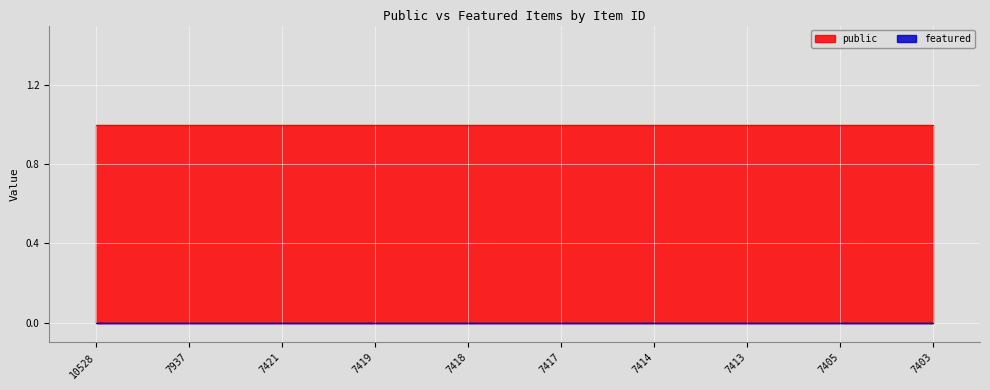

Reading left to right, what are all the values shown in this chart?

public: 10528=1	7937=1	7421=1	7419=1	7418=1	7417=1	7414=1	7413=1	7405=1	7403=1
featured: 10528=0	7937=0	7421=0	7419=0	7418=0	7417=0	7414=0	7413=0	7405=0	7403=0